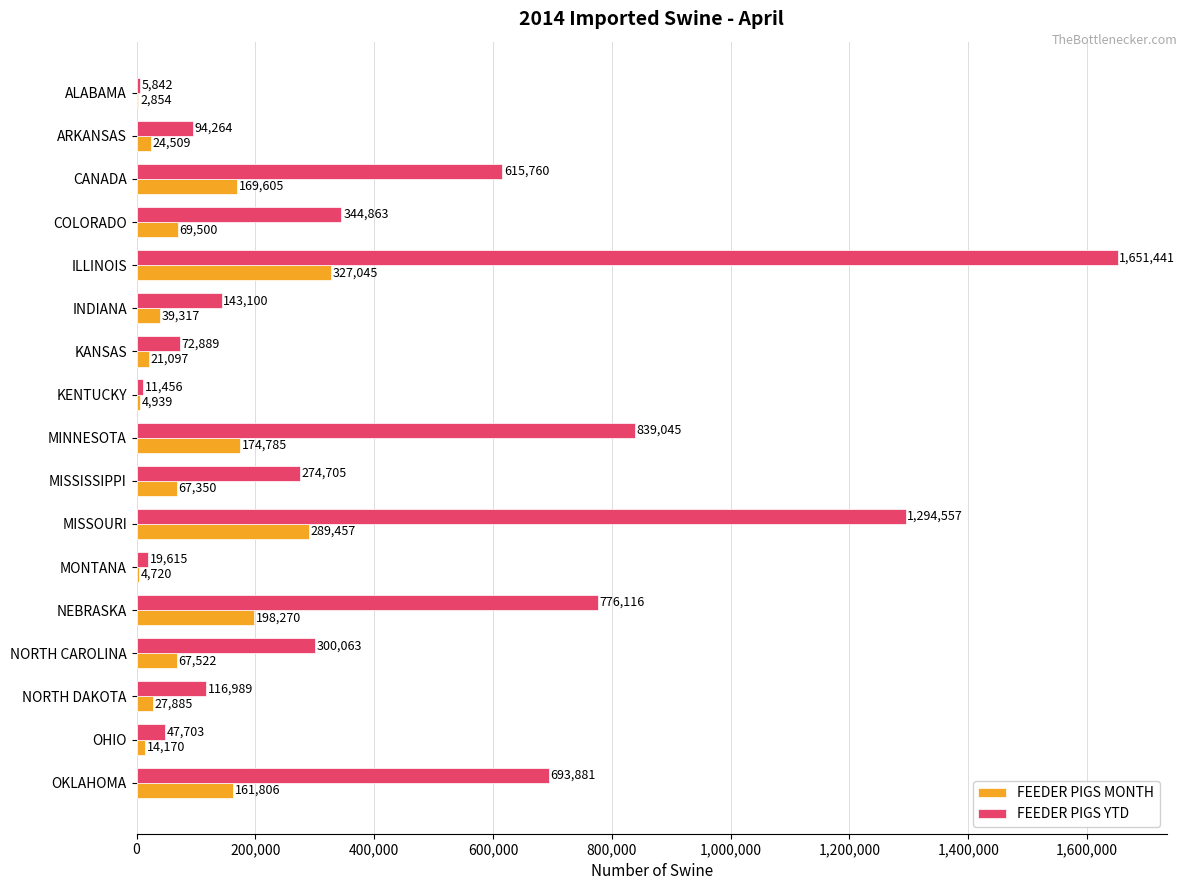

What are all the series names shown in the legend?

FEEDER PIGS MONTH, FEEDER PIGS YTD